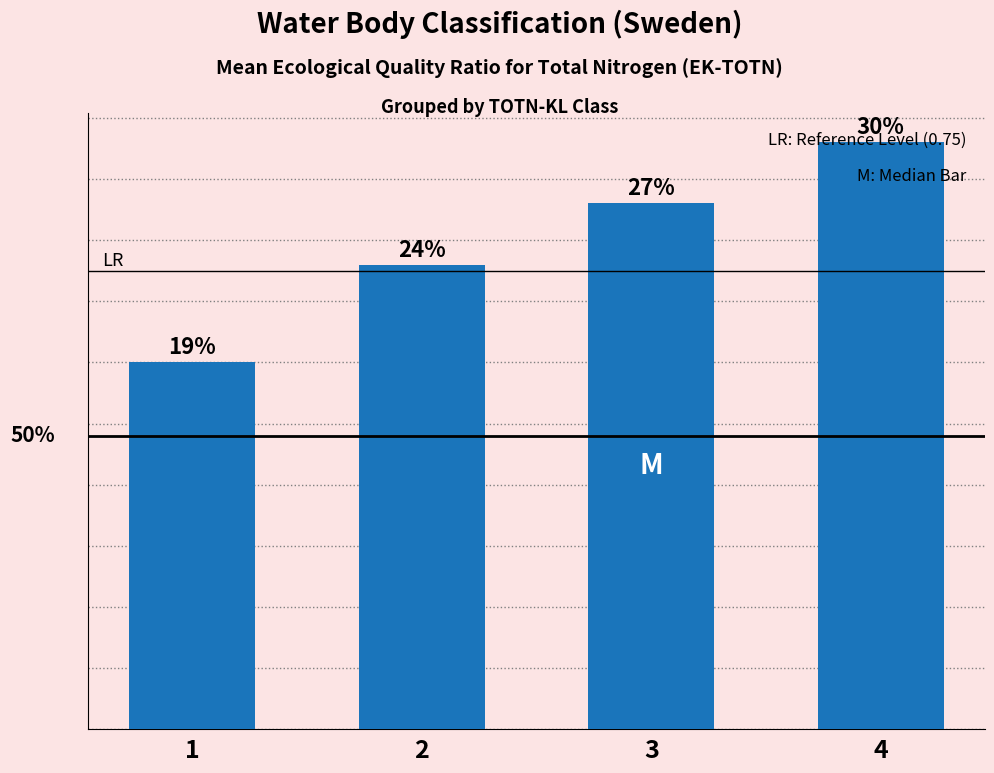

At which label is the value closest to 0?

1